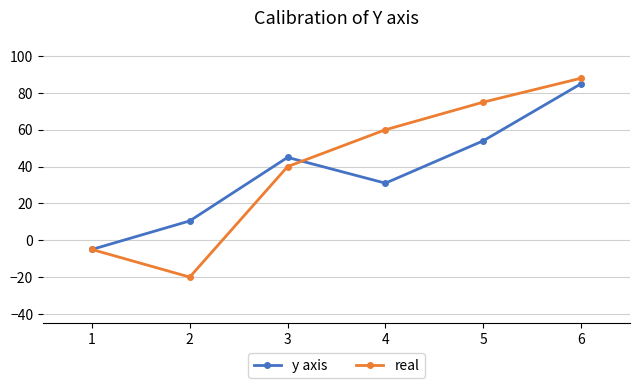

How many values in real are above zero?

4